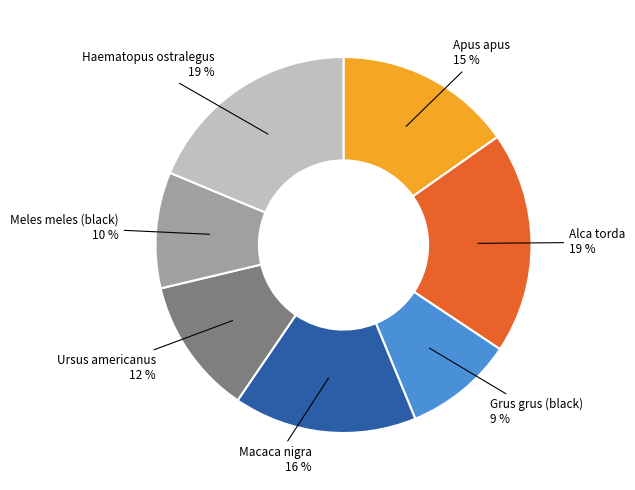

To the nearest percent, what is the combined percentage of Alca torda and Macaca nigra?

35%